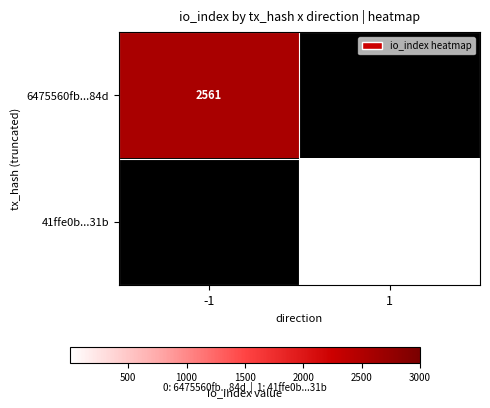

The value of 41ffe0b...31b at 1 is 2. True or false?

False